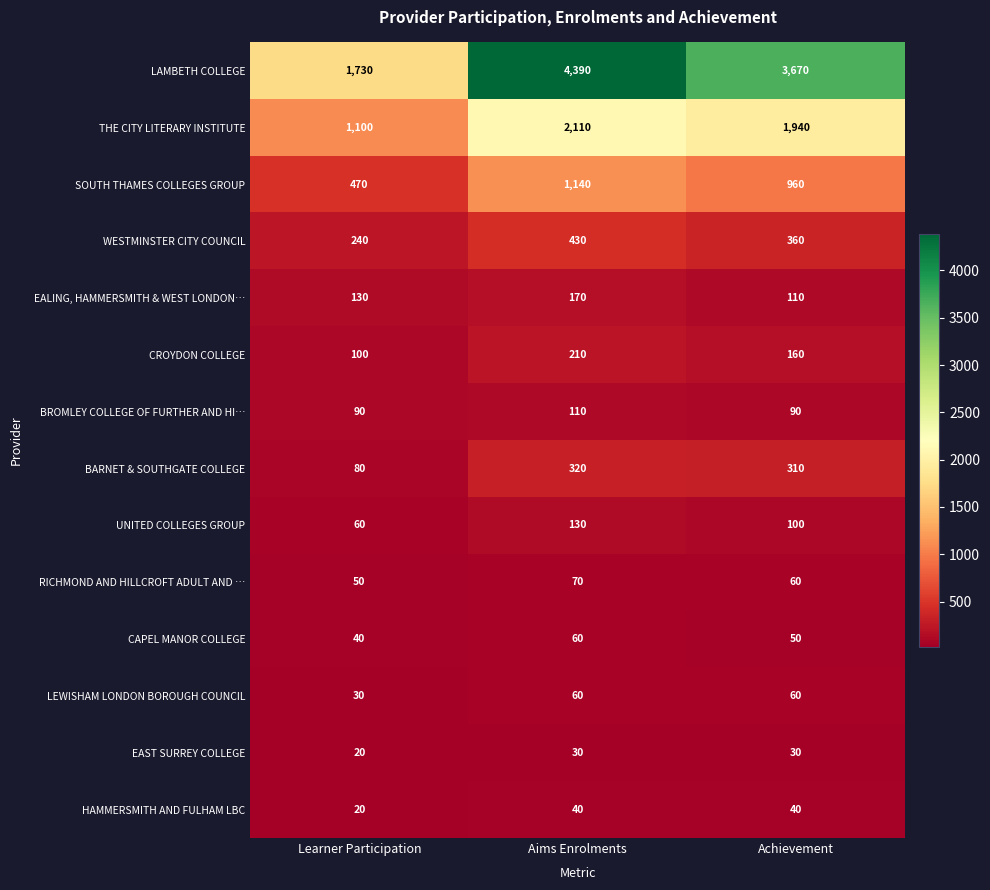

List the labels in order of BARNET & SOUTHGATE COLLEGE value, smallest first.

Learner Participation, Achievement, Aims Enrolments